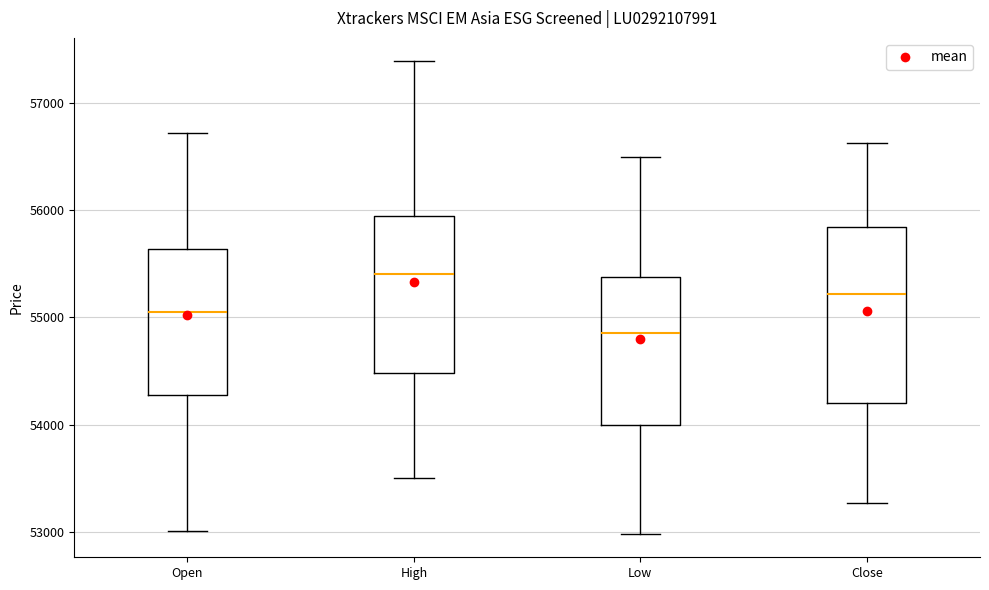

Which box is the tallest, from its lower edge to its upper edge?

Close